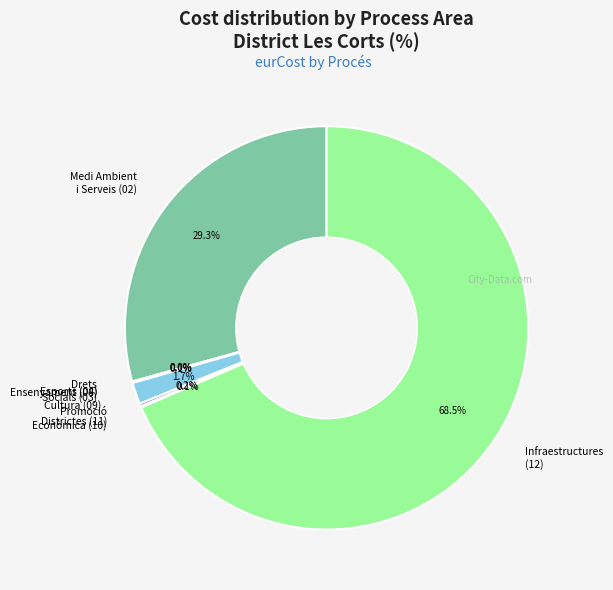

What is the largest slice in the pie chart?

Infraestructures (12)